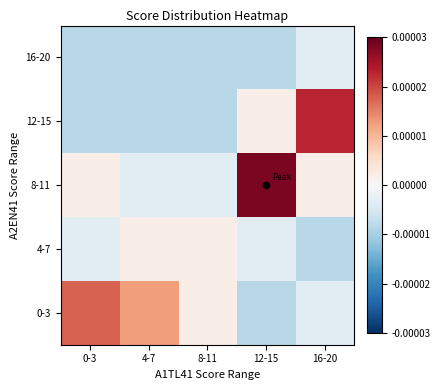

At which category is the sum across all series the highest?

12-15